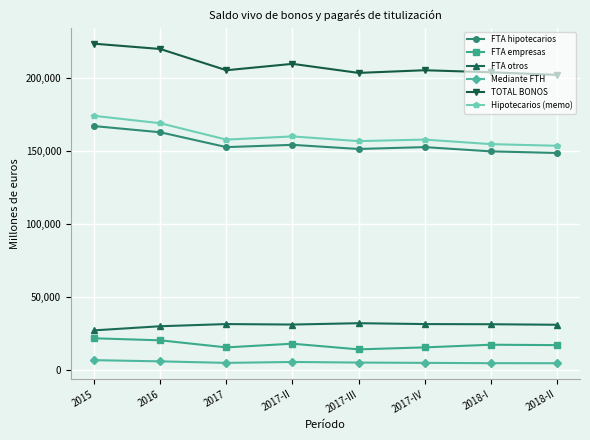

What is the label of the 1st point from the left?

2015